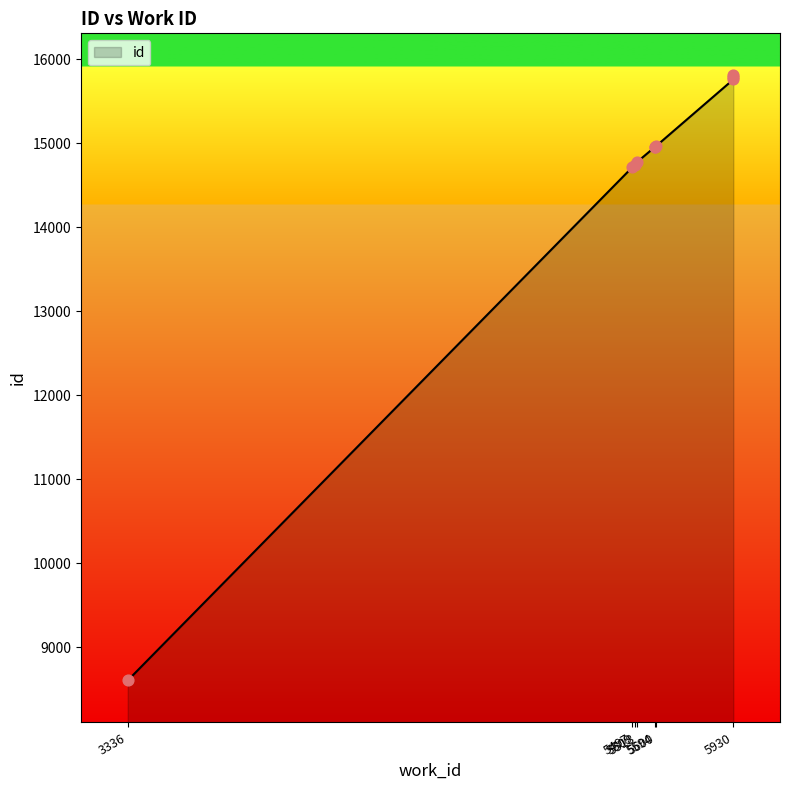

Approximately how many times larger is the value at 5930 compared to 5600?

1.1